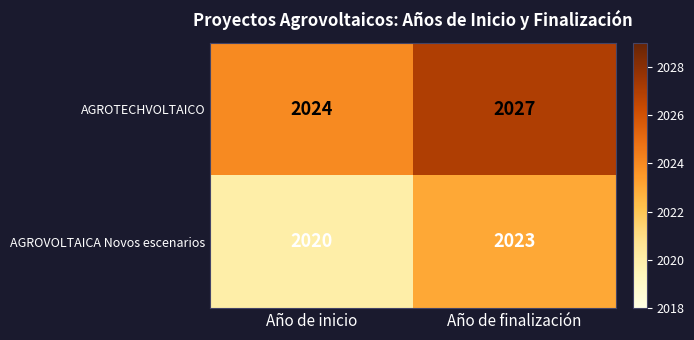

The AGROTECHVOLTAICO series shows 3461 at Año de finalización. True or false?

False